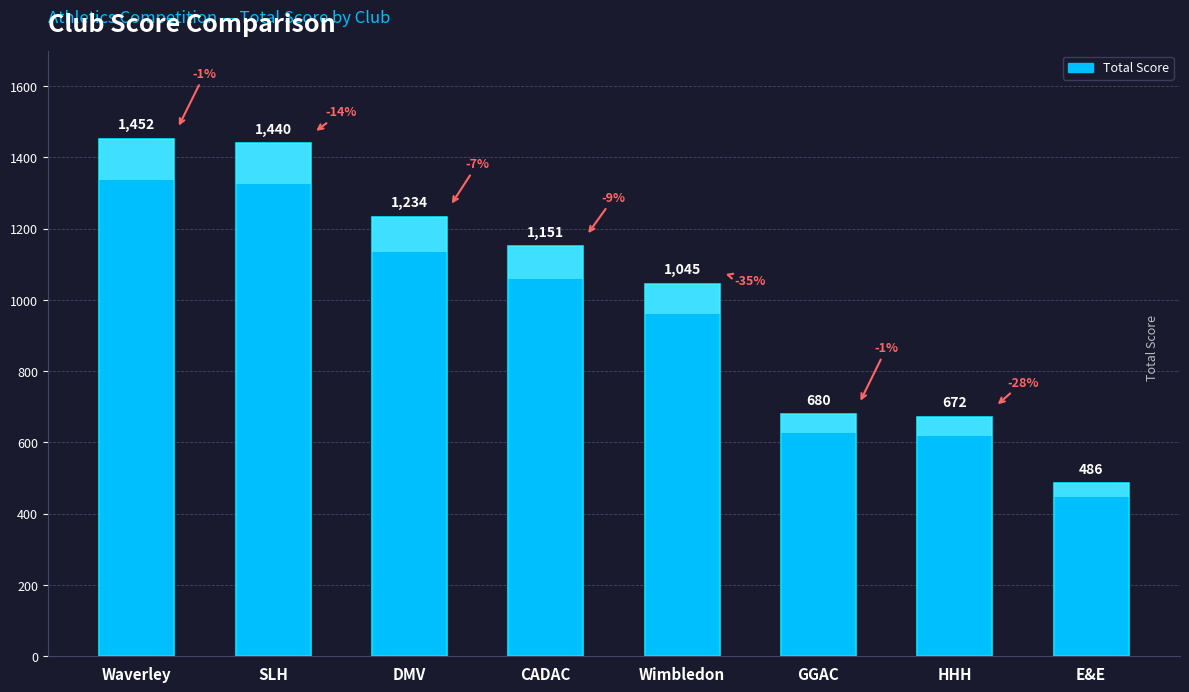

Is it true that the value at SLH is 1440?

True